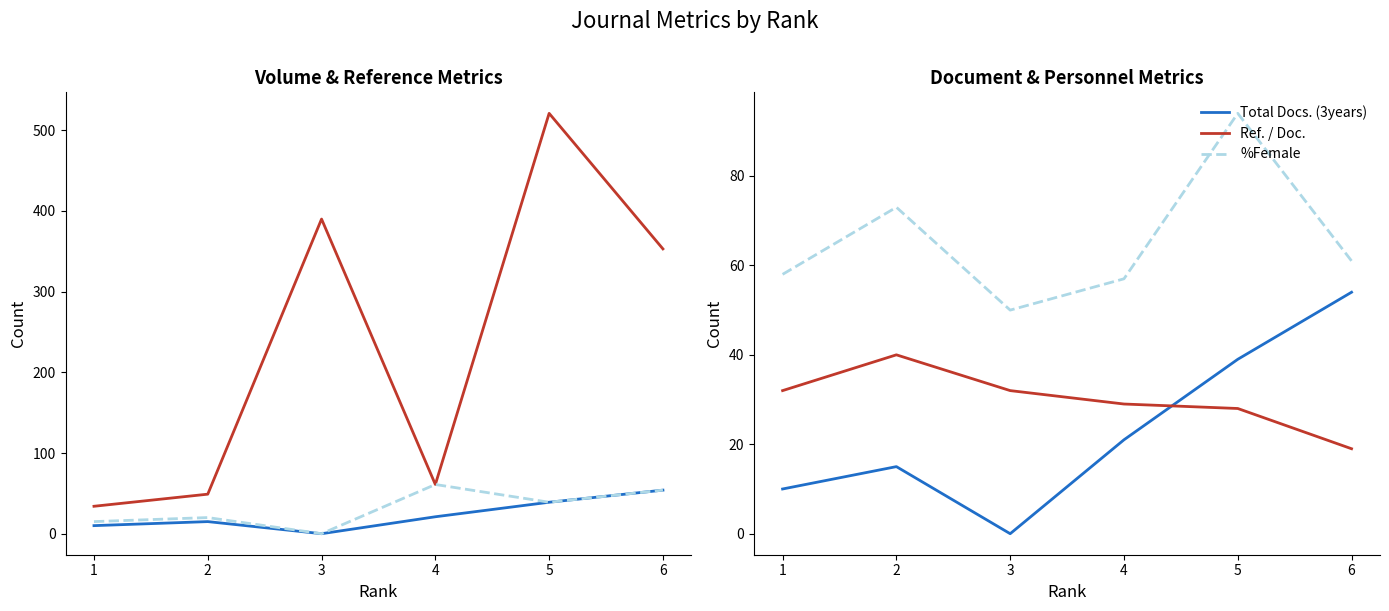

The value of Total Refs. at 3 is 544. True or false?

False